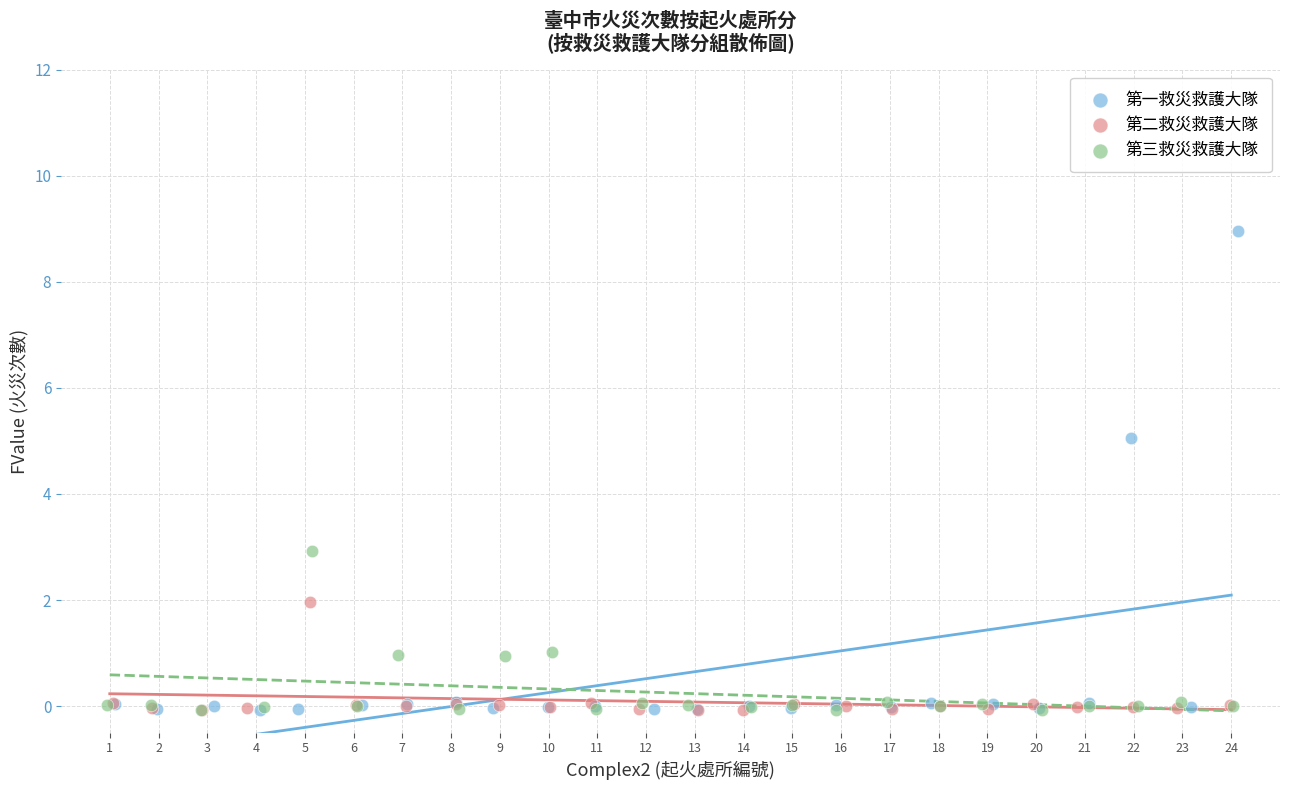

Which series has the largest Y range (max minus min)?

第一救災救護大隊